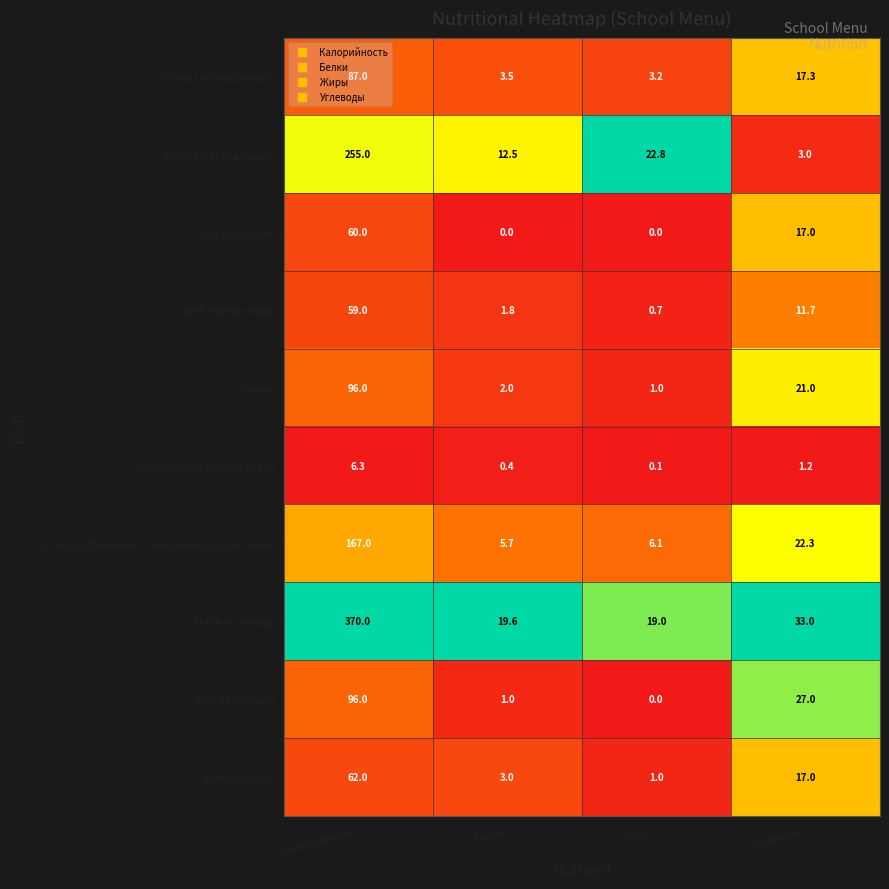

Between Белки and Углеводы, which series saw the biggest shift?

Сок яблочный